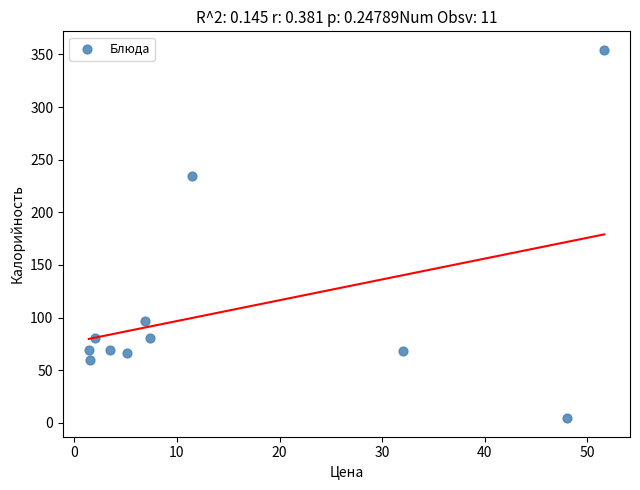

What is the range of X values (max minus min)?

50.2